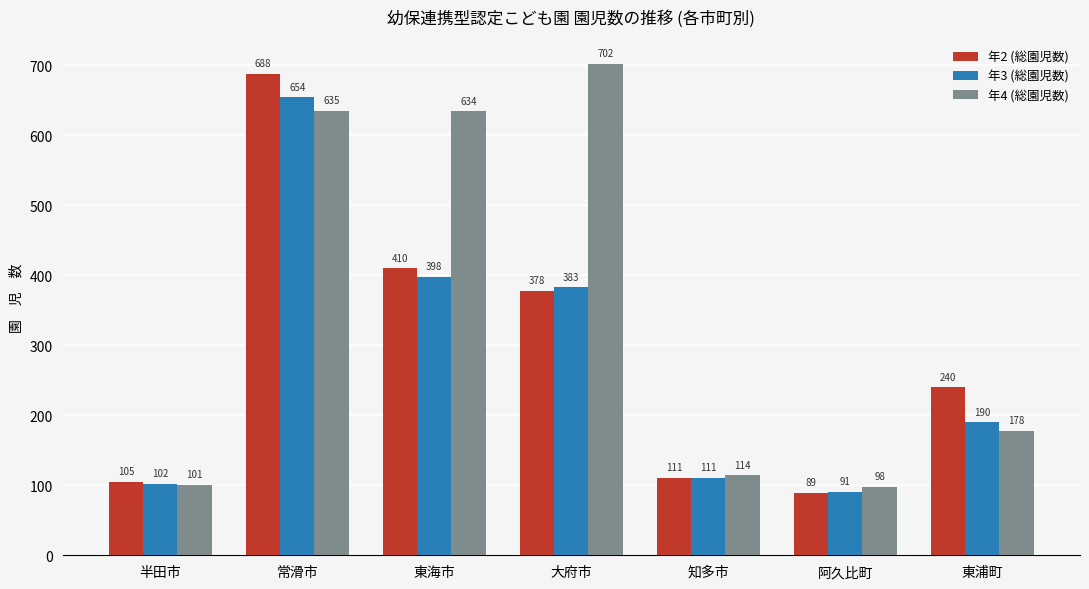

Which label corresponds to the largest value in the chart?

大府市